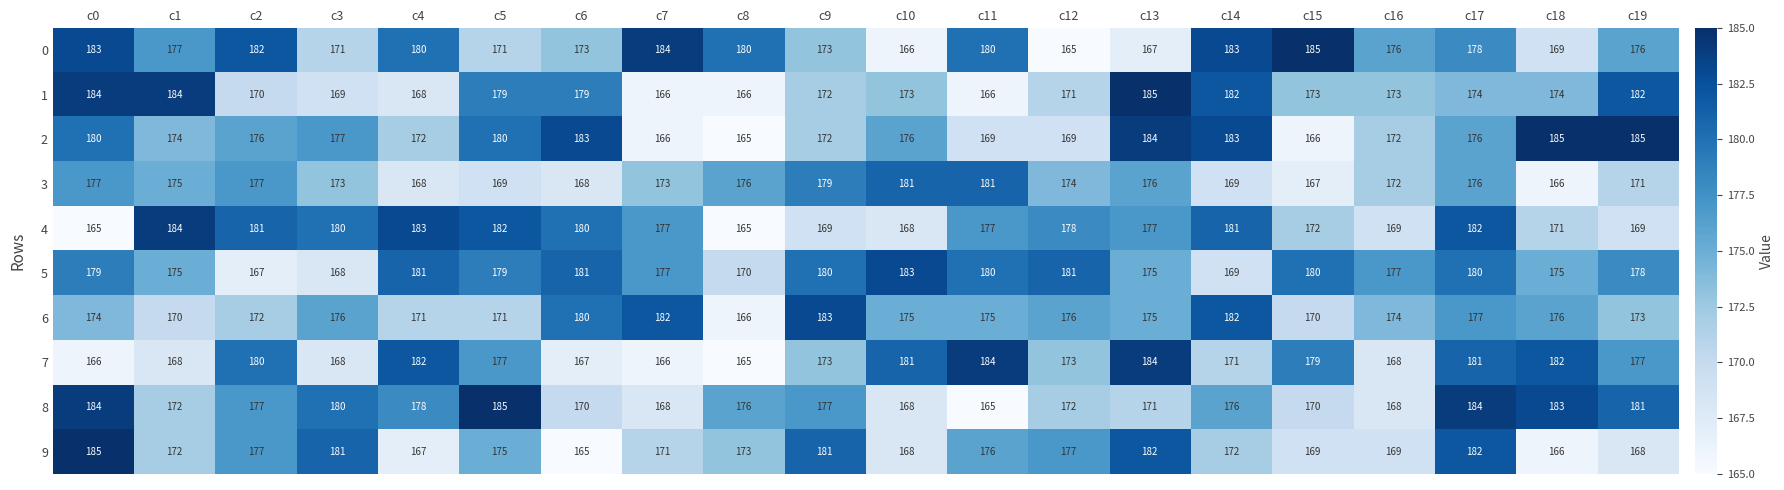

What is the difference between the maximum and minimum values in the 1 series?

19